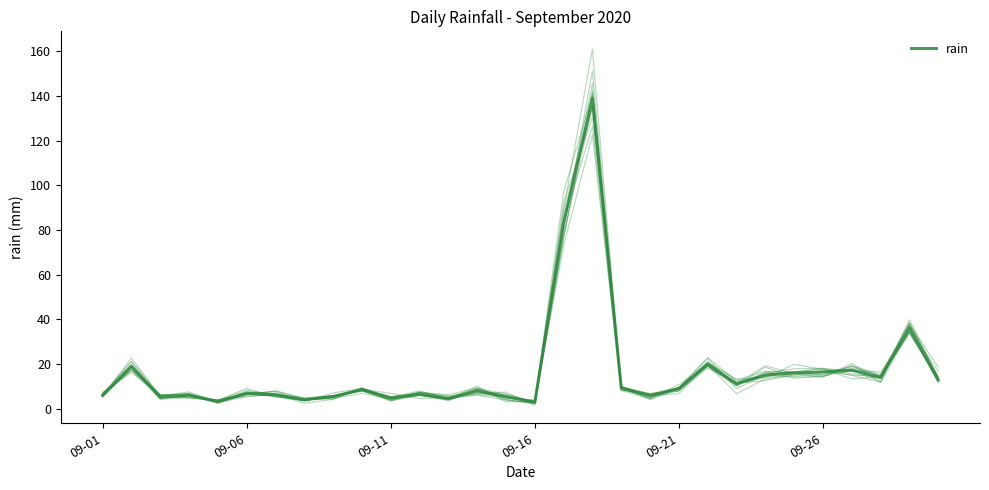

True or false: the data has more than 0 interior local peaks.

True